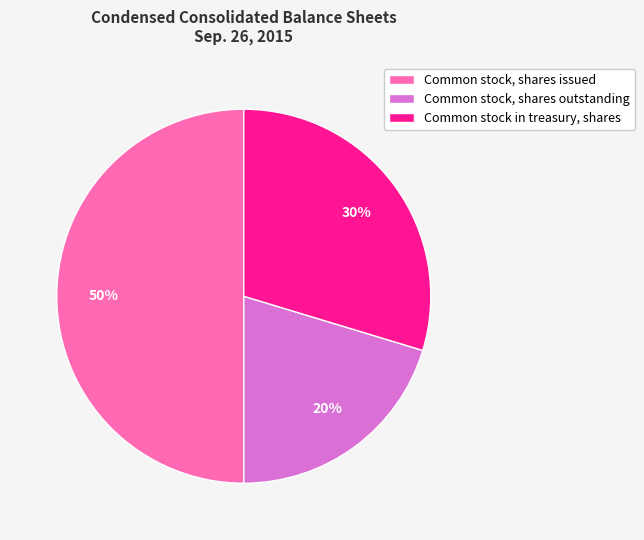

Between Common stock in treasury, shares and Common stock, shares outstanding, which is larger?

Common stock in treasury, shares